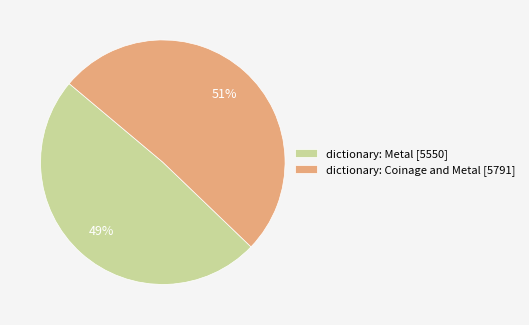

Combined, do dictionary: Metal and dictionary: Coinage and Metal account for over 50%?

Yes